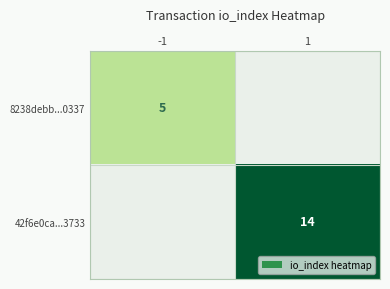

Is the value of 8238debb...0337 at -1 greater than the value of 42f6e0ca...3733 at 1?

No